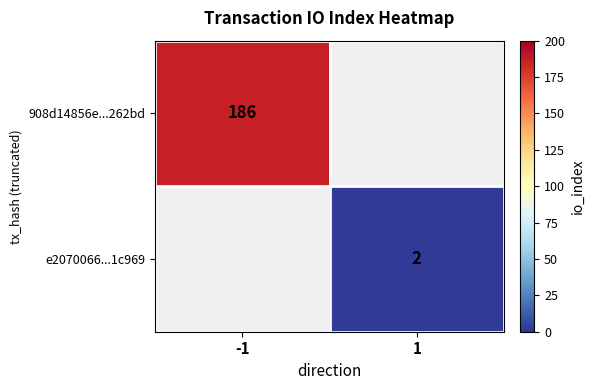

Is it true that e2070066...1c969 equals 2 at 1?

True